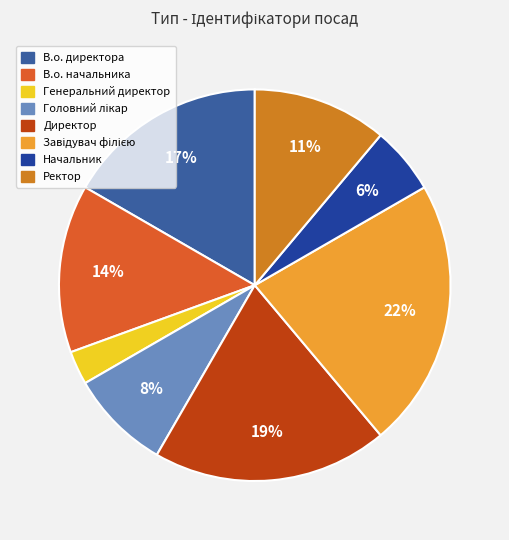

To the nearest percent, what is the average slice percentage?

12%